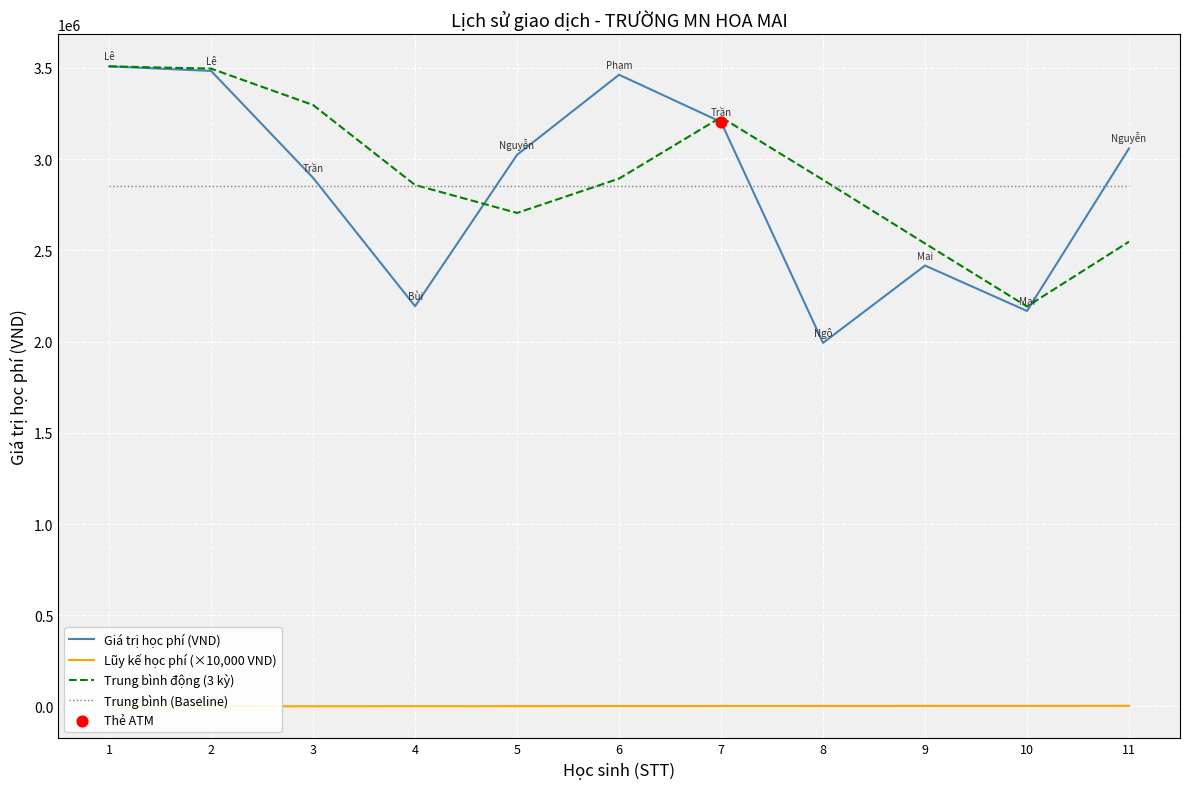

At which category is the sum across all series the highest?

1